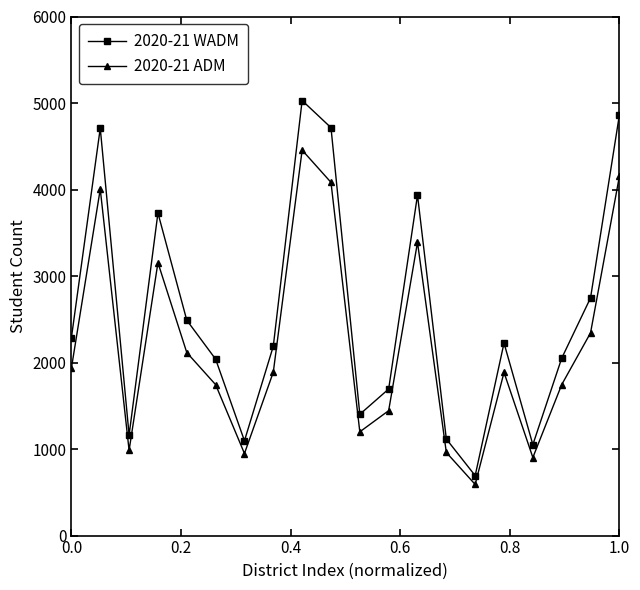

What is the difference between the second highest and minimum values in the 2020-21 ADM series?

3560.2